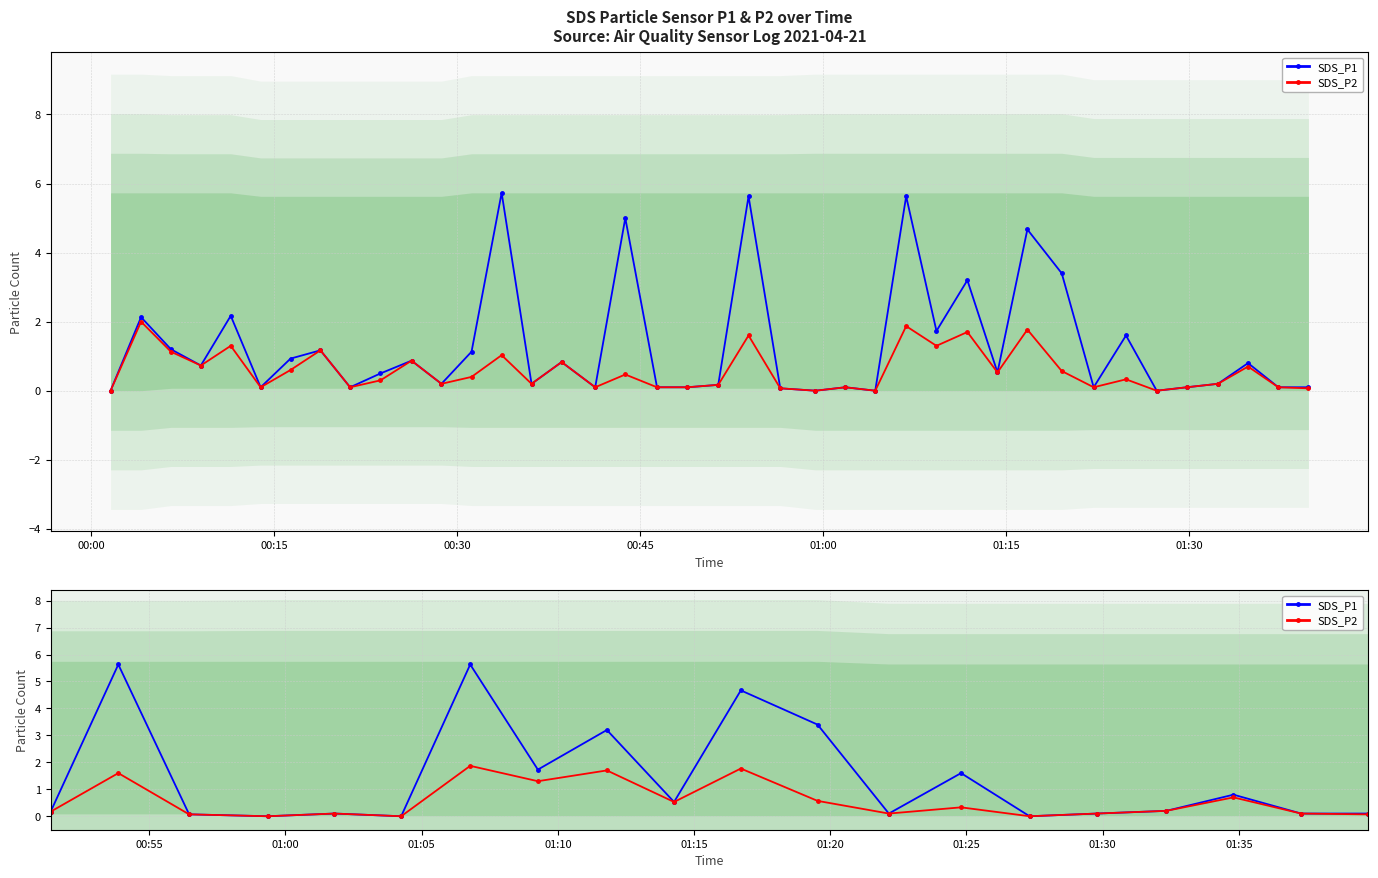

In SDS_P1, how many points are lower than both neighbors (excluding endpoints)?

12